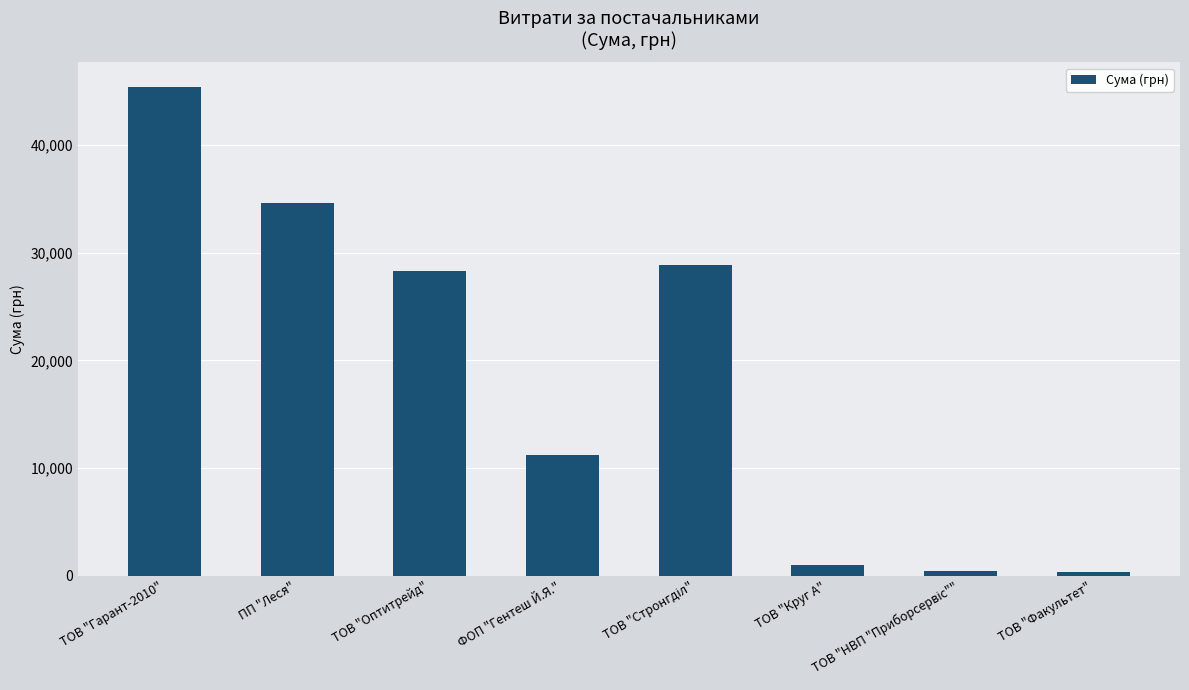

How many data points are less than 28279?

4